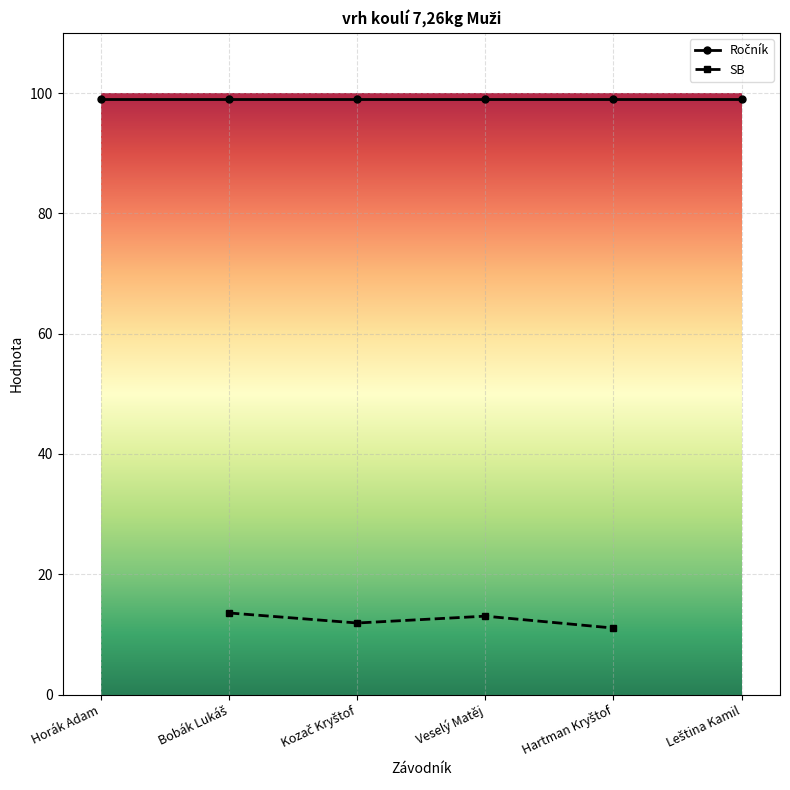

The value of SB at Leština Kamil is 0.0. True or false?

True